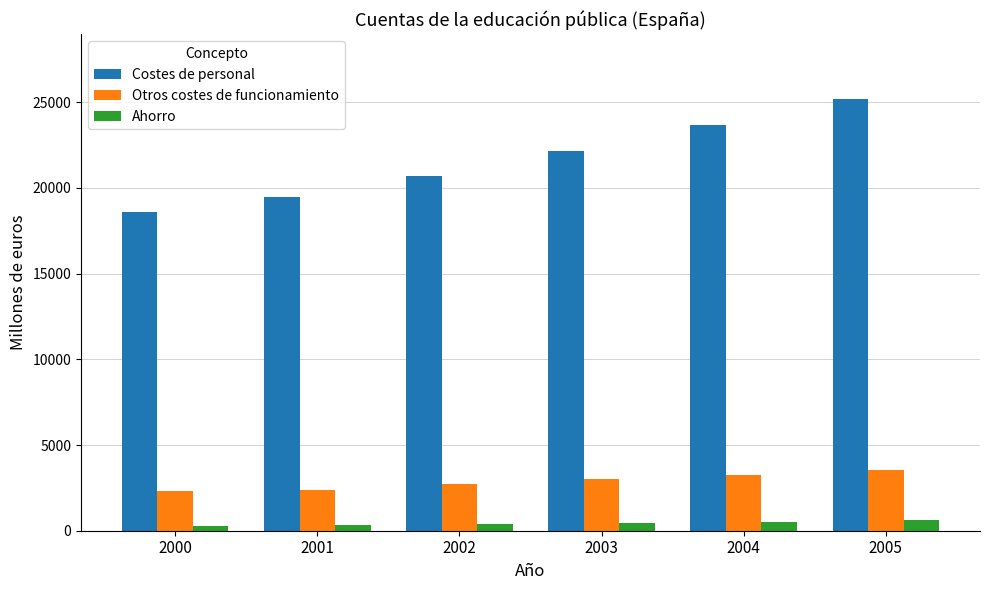

At which label is Costes de personal closest to 21900?

2003